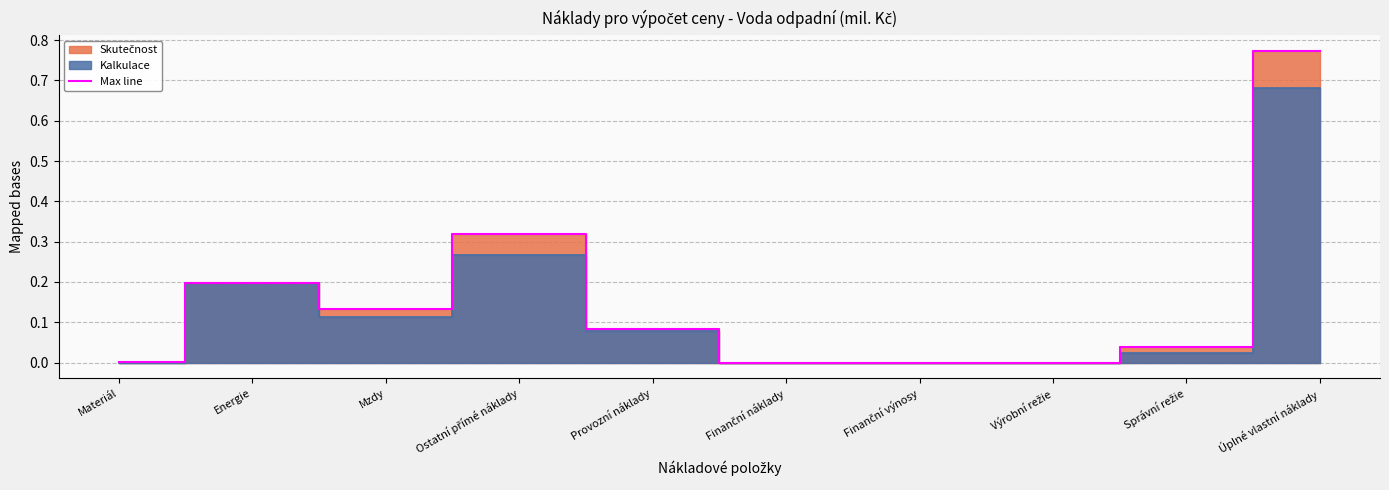

Reading left to right, transcribe all the data shown in this chart.

Materiál=0.0	Energie=0.2	Mzdy=0.1	Ostatní přímé náklady=0.3	Provozní náklady=0.1	Finanční náklady=0.0	Finanční výnosy=0.0	Výrobní režie=0.0	Správní režie=0.0	Úplné vlastní náklady=0.8